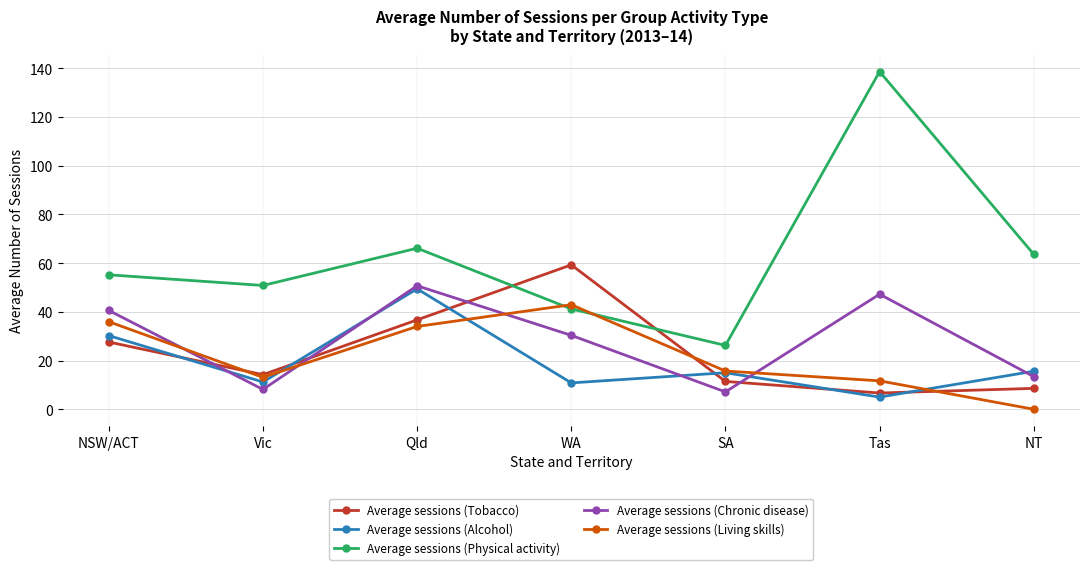

At which category does Average sessions (Living skills) reach its first local valley?

Vic